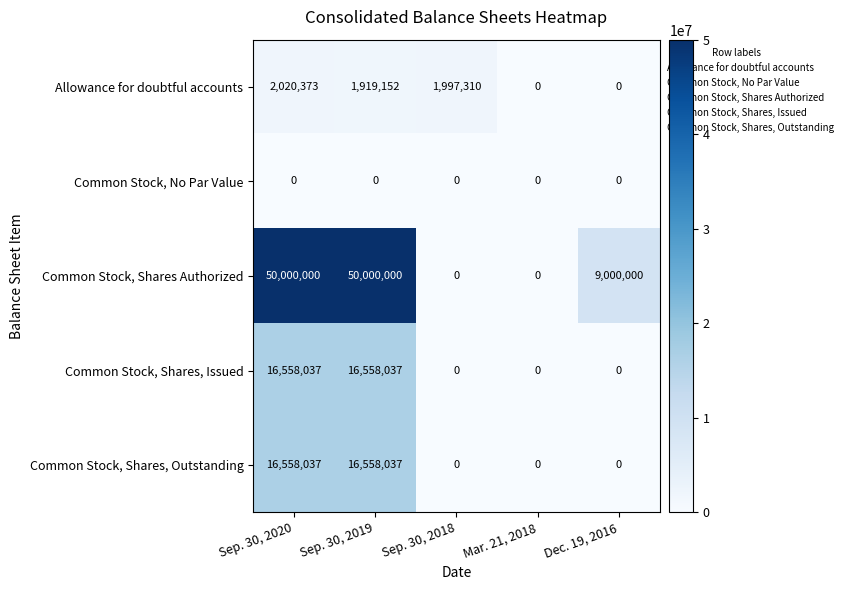

Where is Common Stock, Shares Authorized nearest to the value 25000000?

Dec. 19, 2016